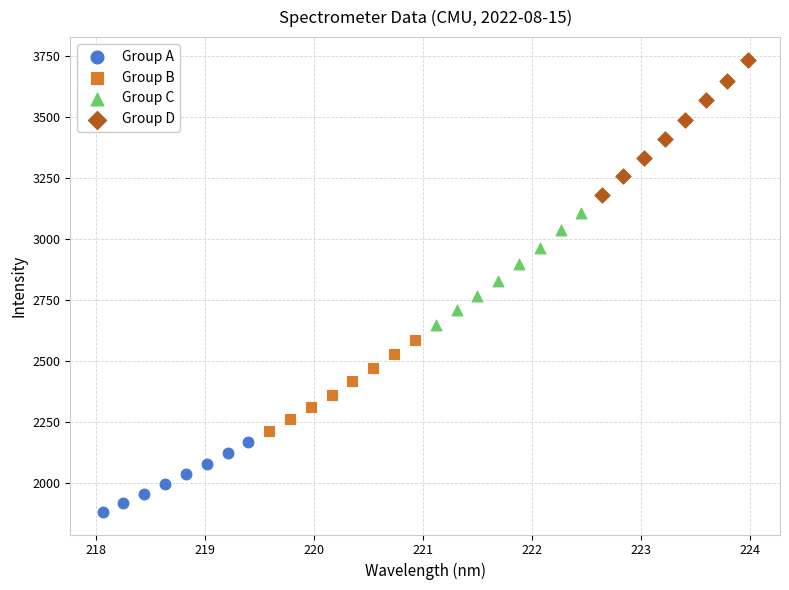

What are all the series names shown in the legend?

Group A, Group B, Group C, Group D